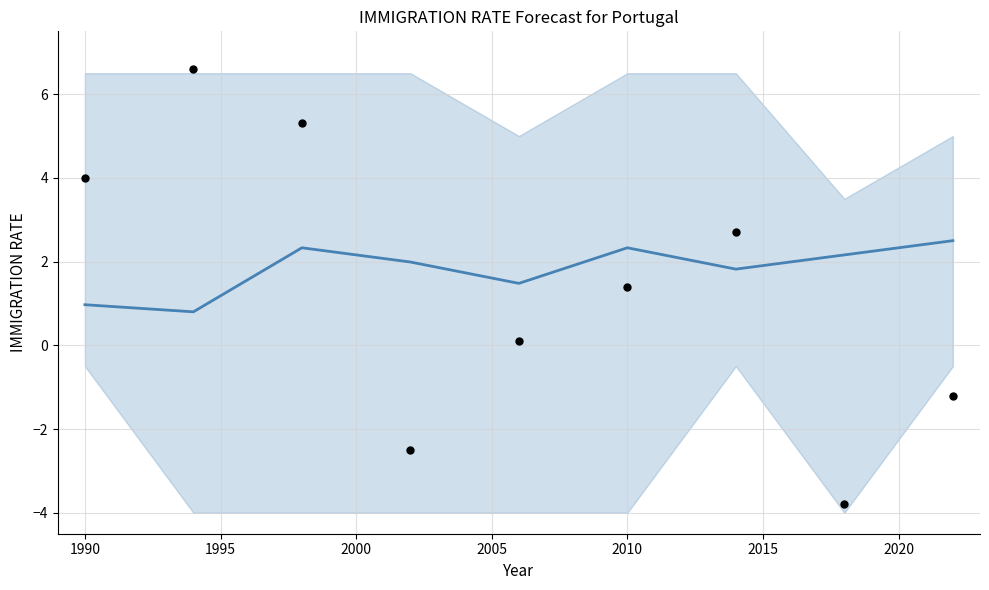

Is the value of col_3 points at 1990 greater than the value of center at 1990?

Yes